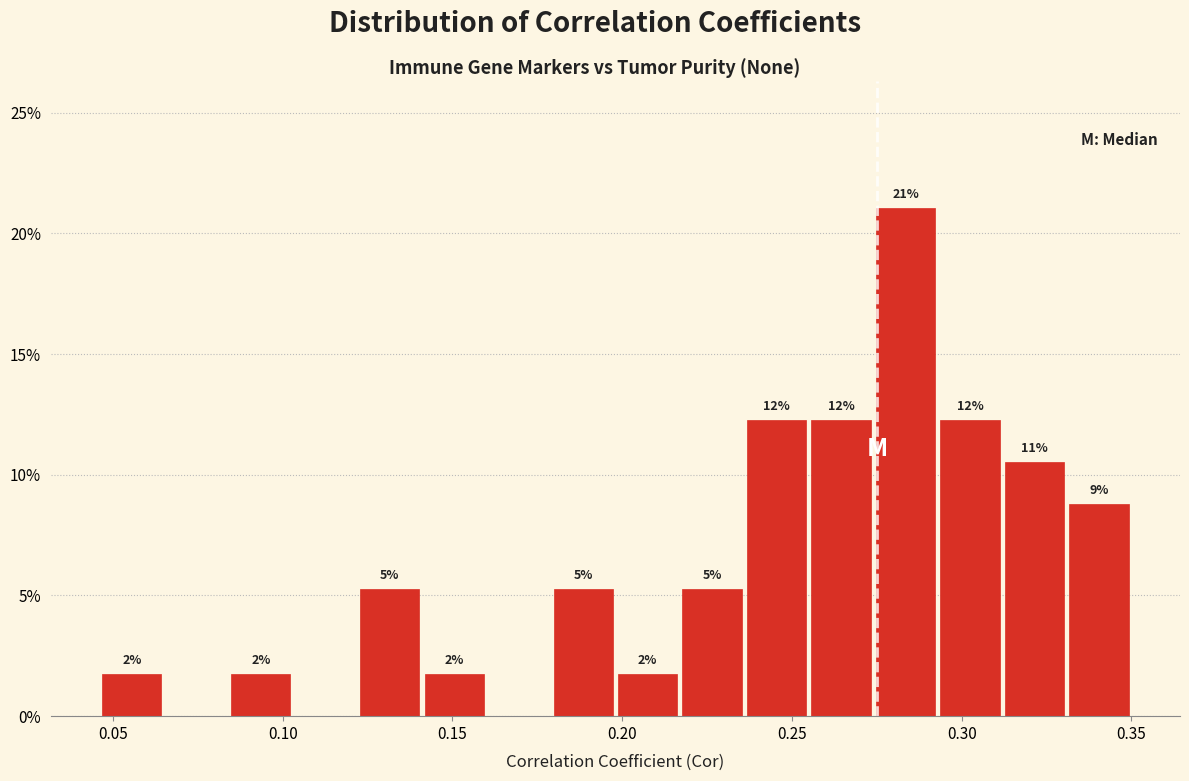

Around what value on the x-axis is the tallest bar? Give the approximate position of its centre, as read against the axis.

0.285